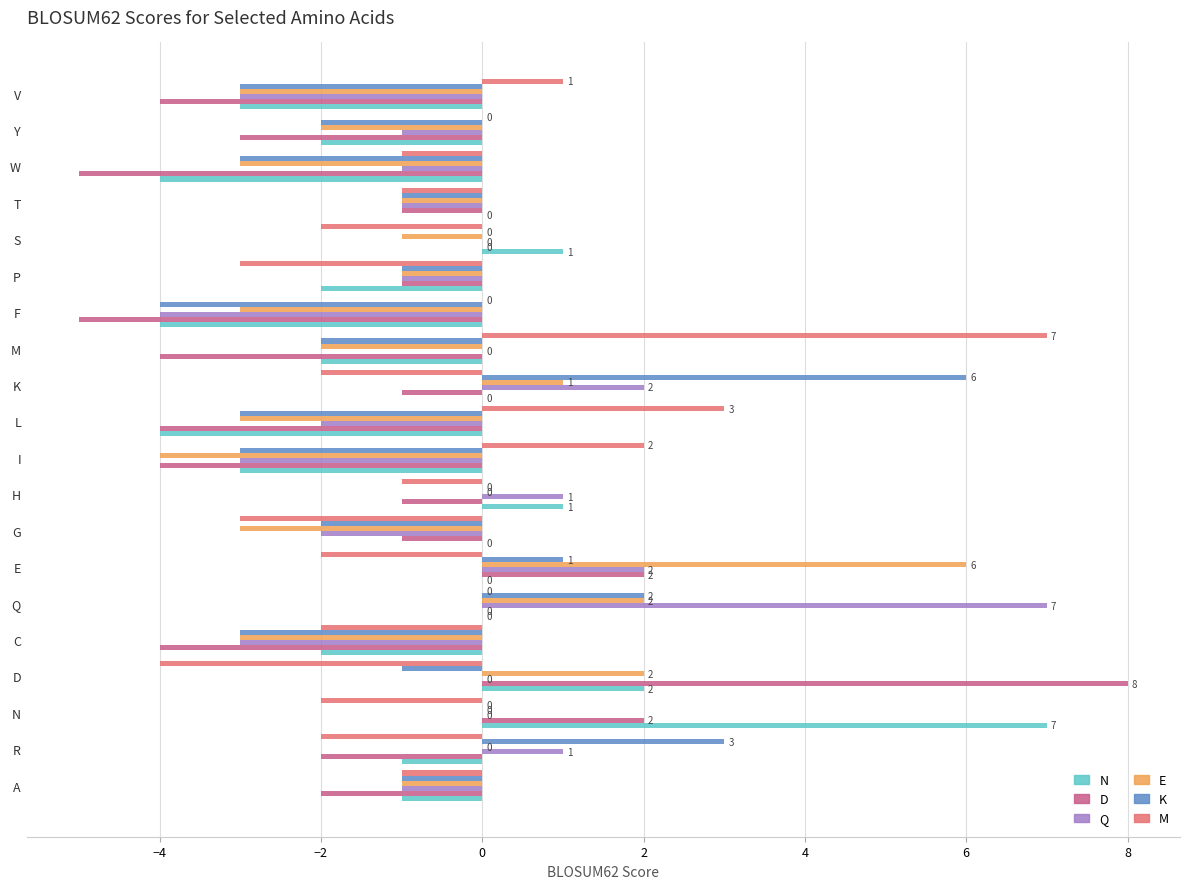

What are all the series names shown in the legend?

N, D, Q, E, K, M